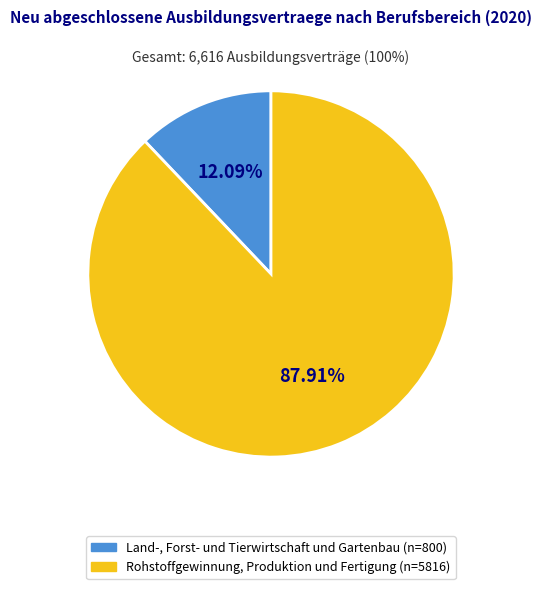

Is the sum of Land-, Forst- und Tierwirtschaft und Gartenbau and Rohstoffgewinnung, Produktion und Fertigung greater than half?

Yes